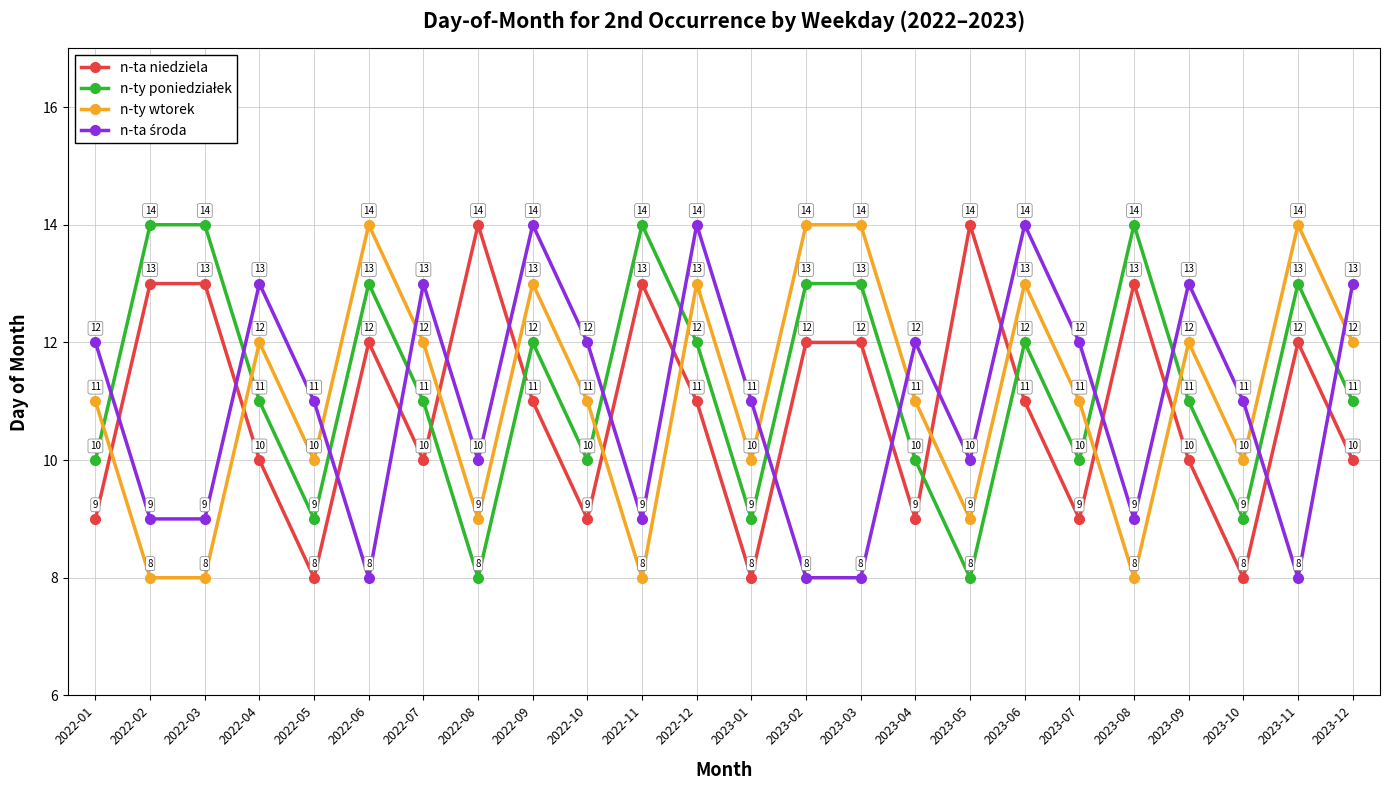

What is the difference between the n-ta niedziela values at 2022-11 and 2022-05?

5